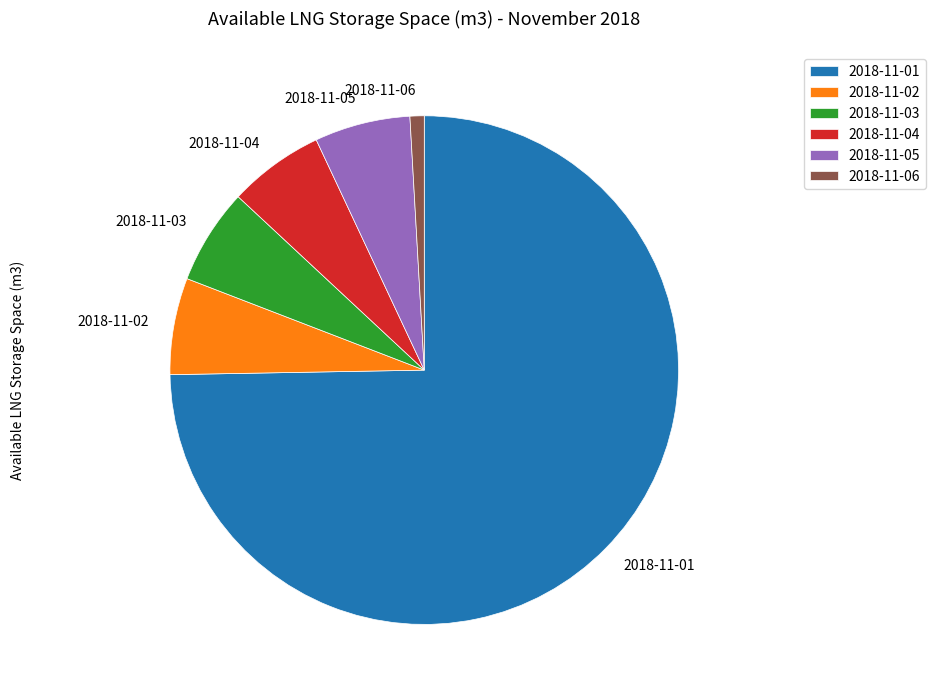

Does 2018-11-02 represent more than half of the total?

No